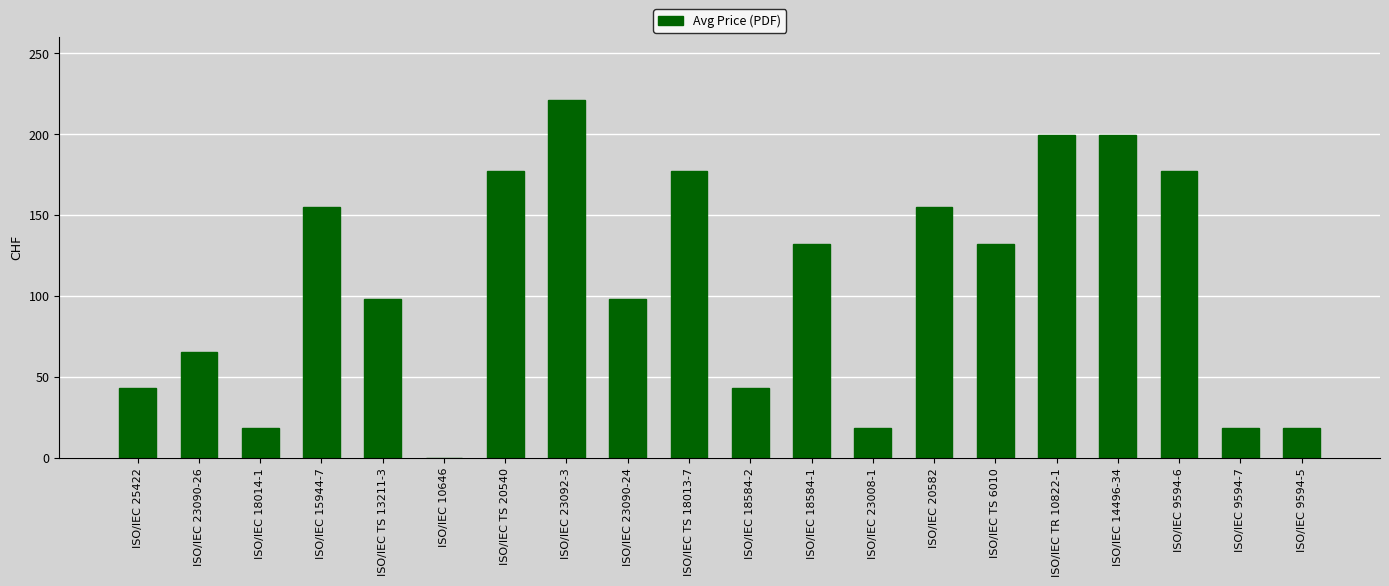

Read the value at ISO/IEC TS 20540.

177